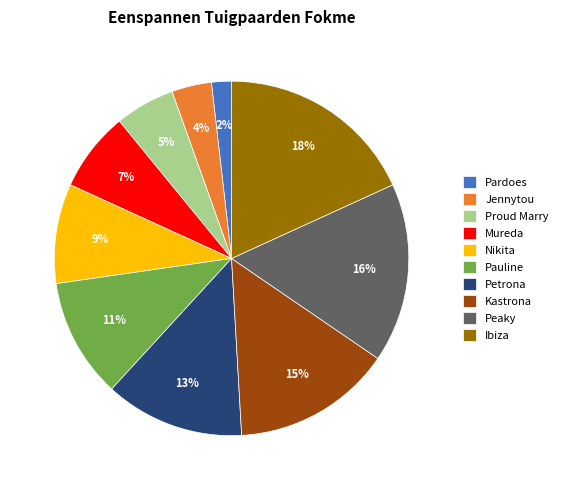

What is the smallest slice in the pie chart?

Pardoes